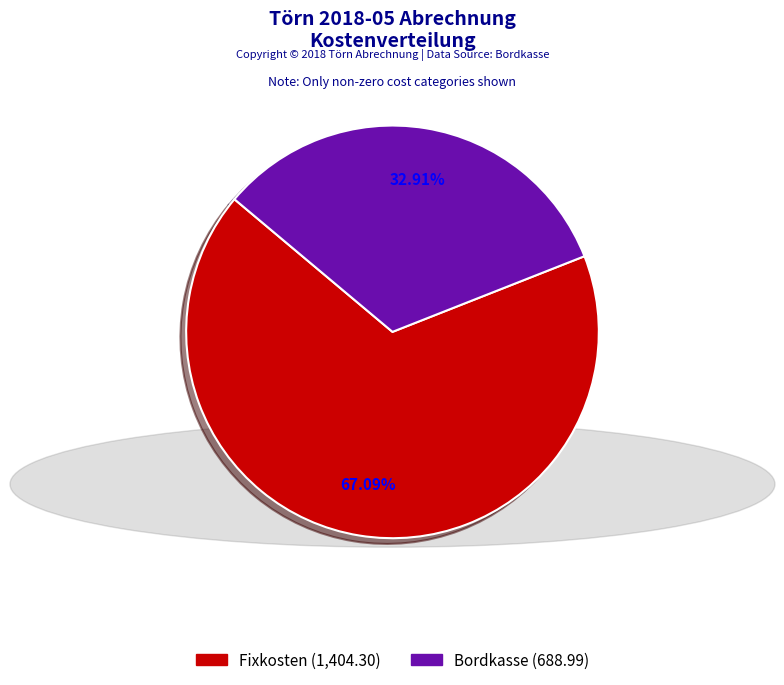

Is there a majority slice in this chart?

Yes